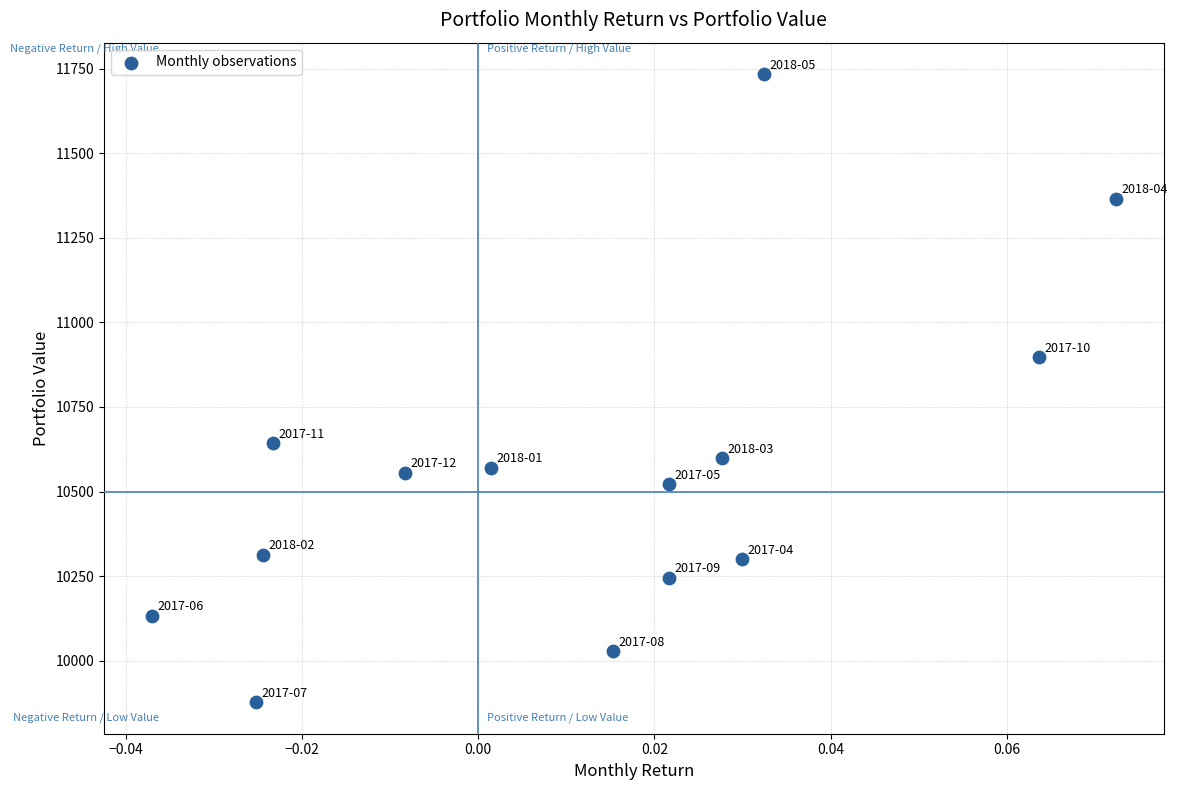

What is the range of Y values (max minus min)?

1856.6